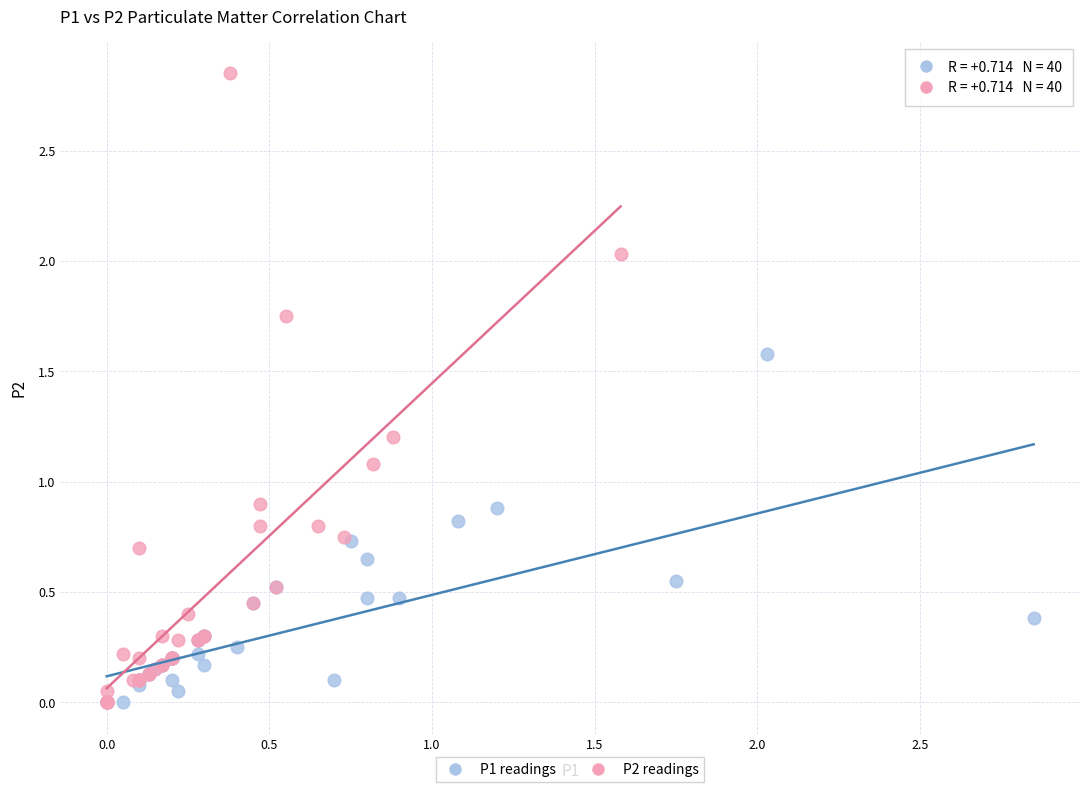

Which series has the widest spread of Y values?

P2 readings